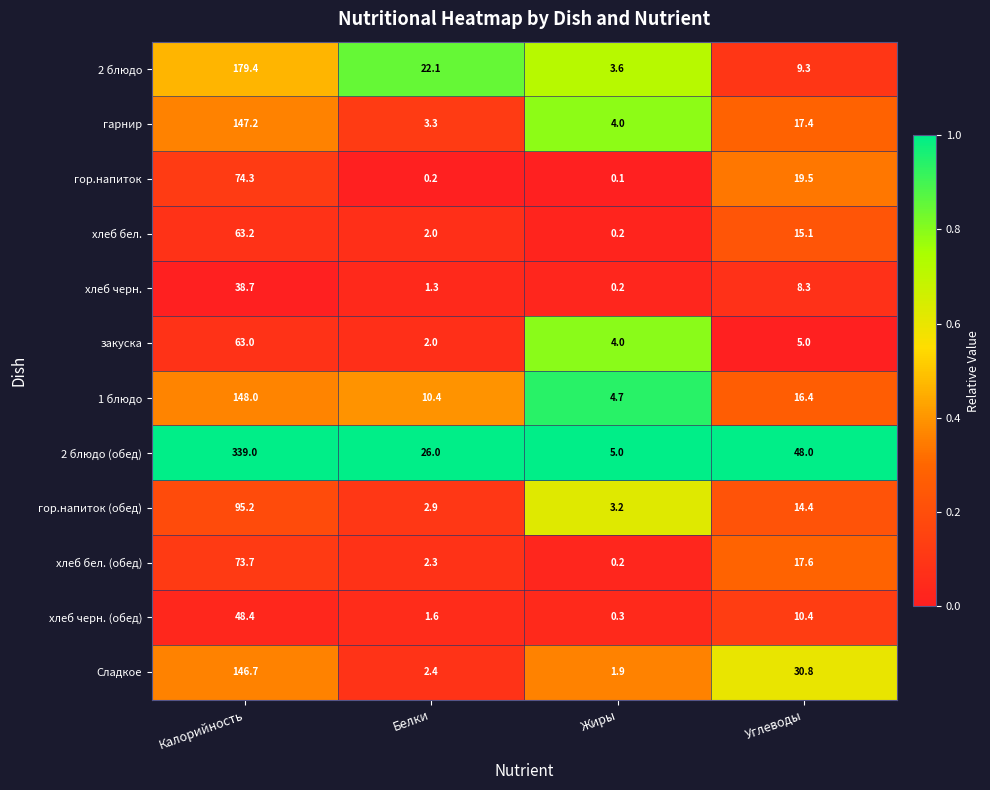

Rank the series by their maximum value, from lowest to highest.

хлеб черн., хлеб черн. (обед), закуска, хлеб бел., хлеб бел. (обед), гор.напиток, гор.напиток (обед), Сладкое, гарнир, 1 блюдо, 2 блюдо, 2 блюдо (обед)